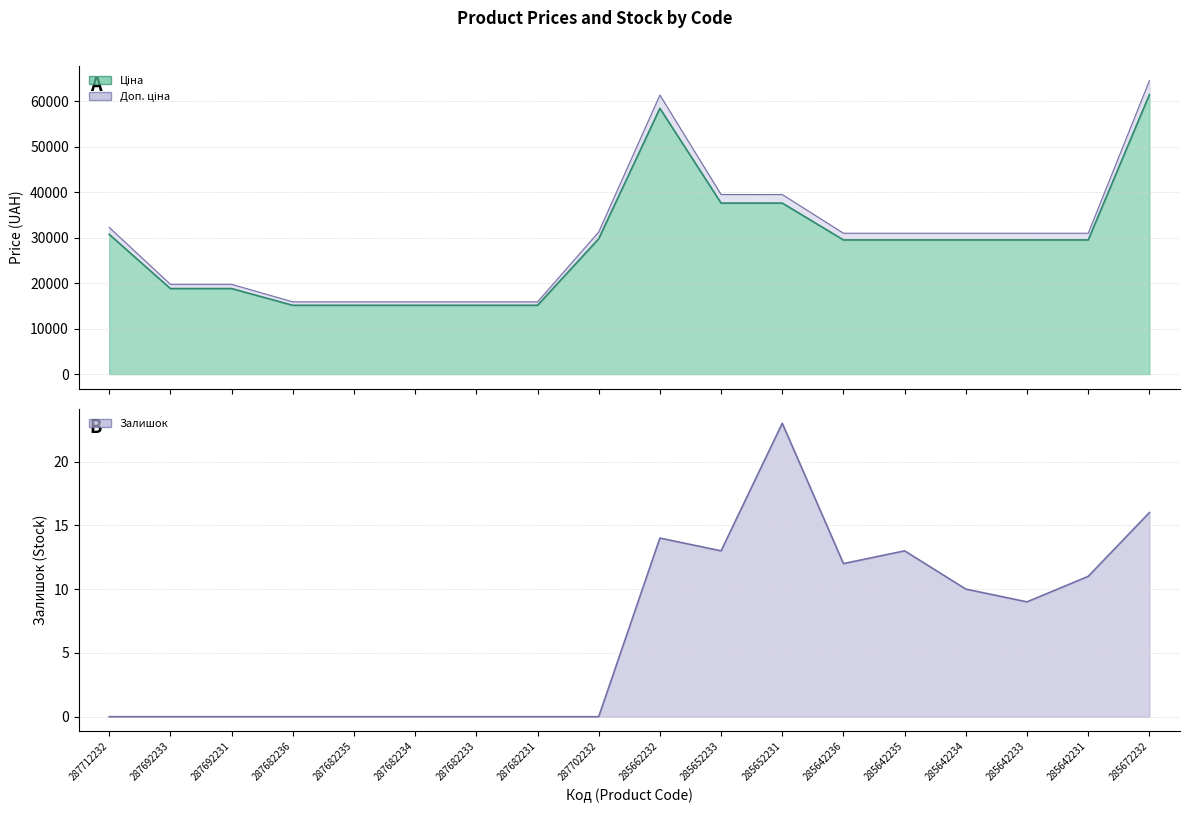

Which category has the lowest value in the Ціна series?

287682236